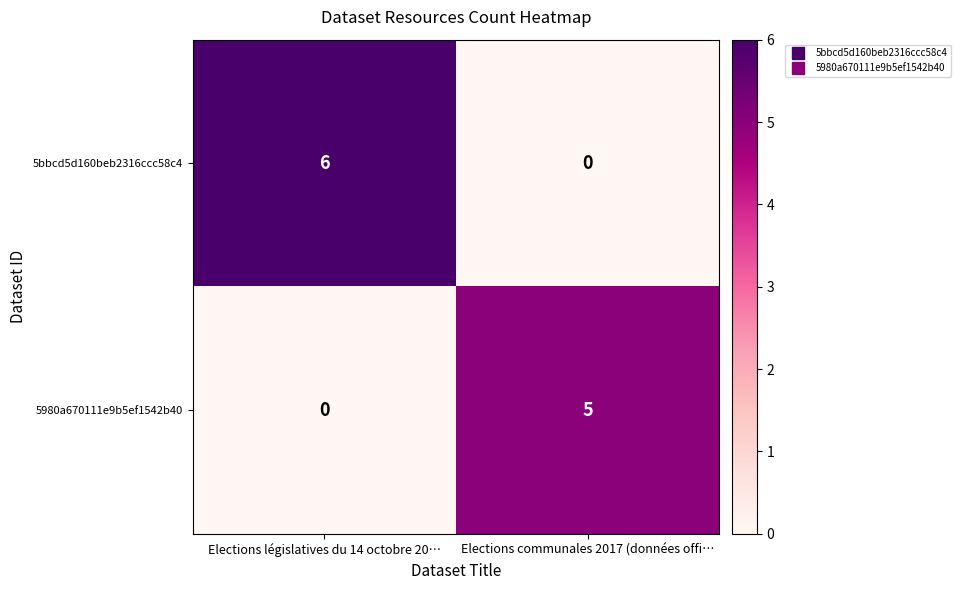

True or false: 5980a670111e9b5ef1542b40 has a value of -3 at Elections législatives du 14 octobre 20….

False